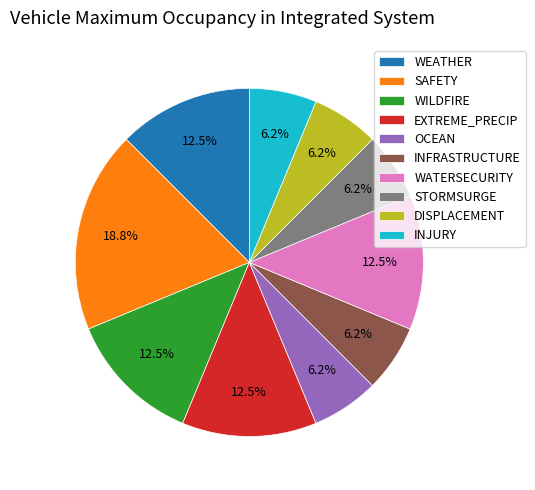

Does WILDFIRE account for over 50% of the chart?

No